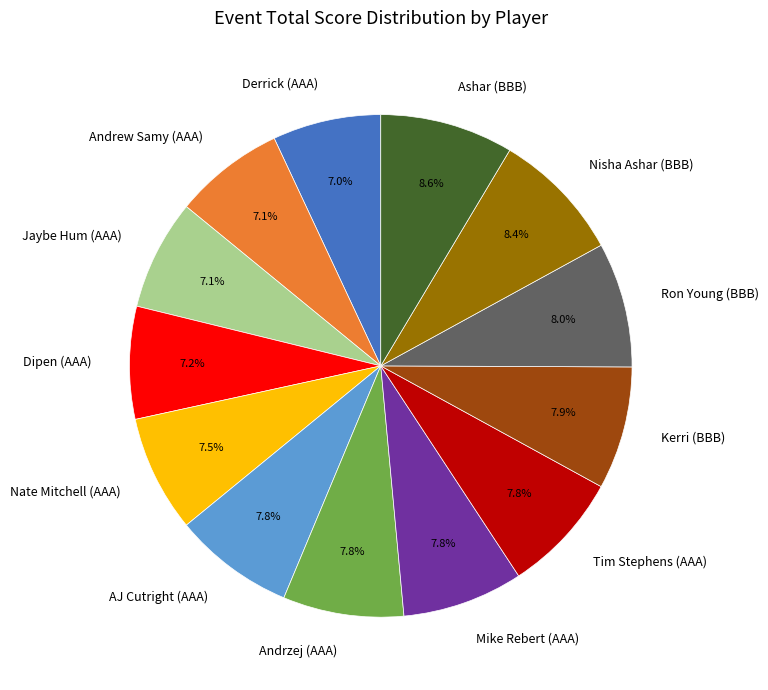

What percentage is the Jaybe Hum (AAA) slice, to the nearest percent?

7%